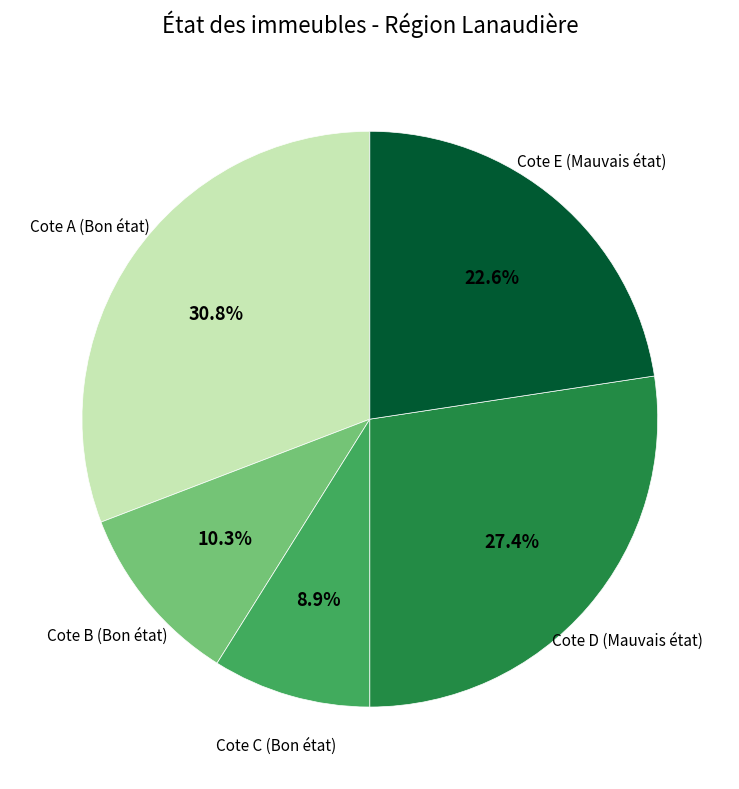

Approximately how many times larger is the value at Cote E (Mauvais état) compared to Cote A (Bon état)?

0.7